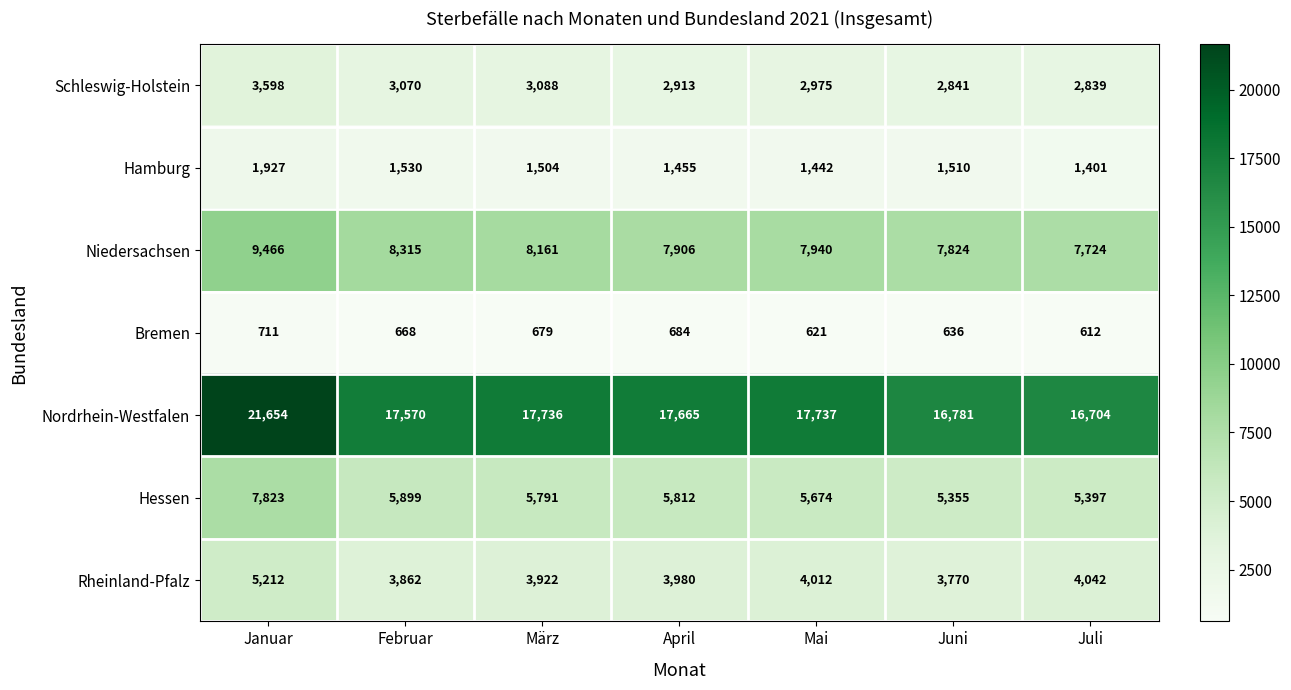

Is it true that Niedersachsen equals 10902 at Juni?

False